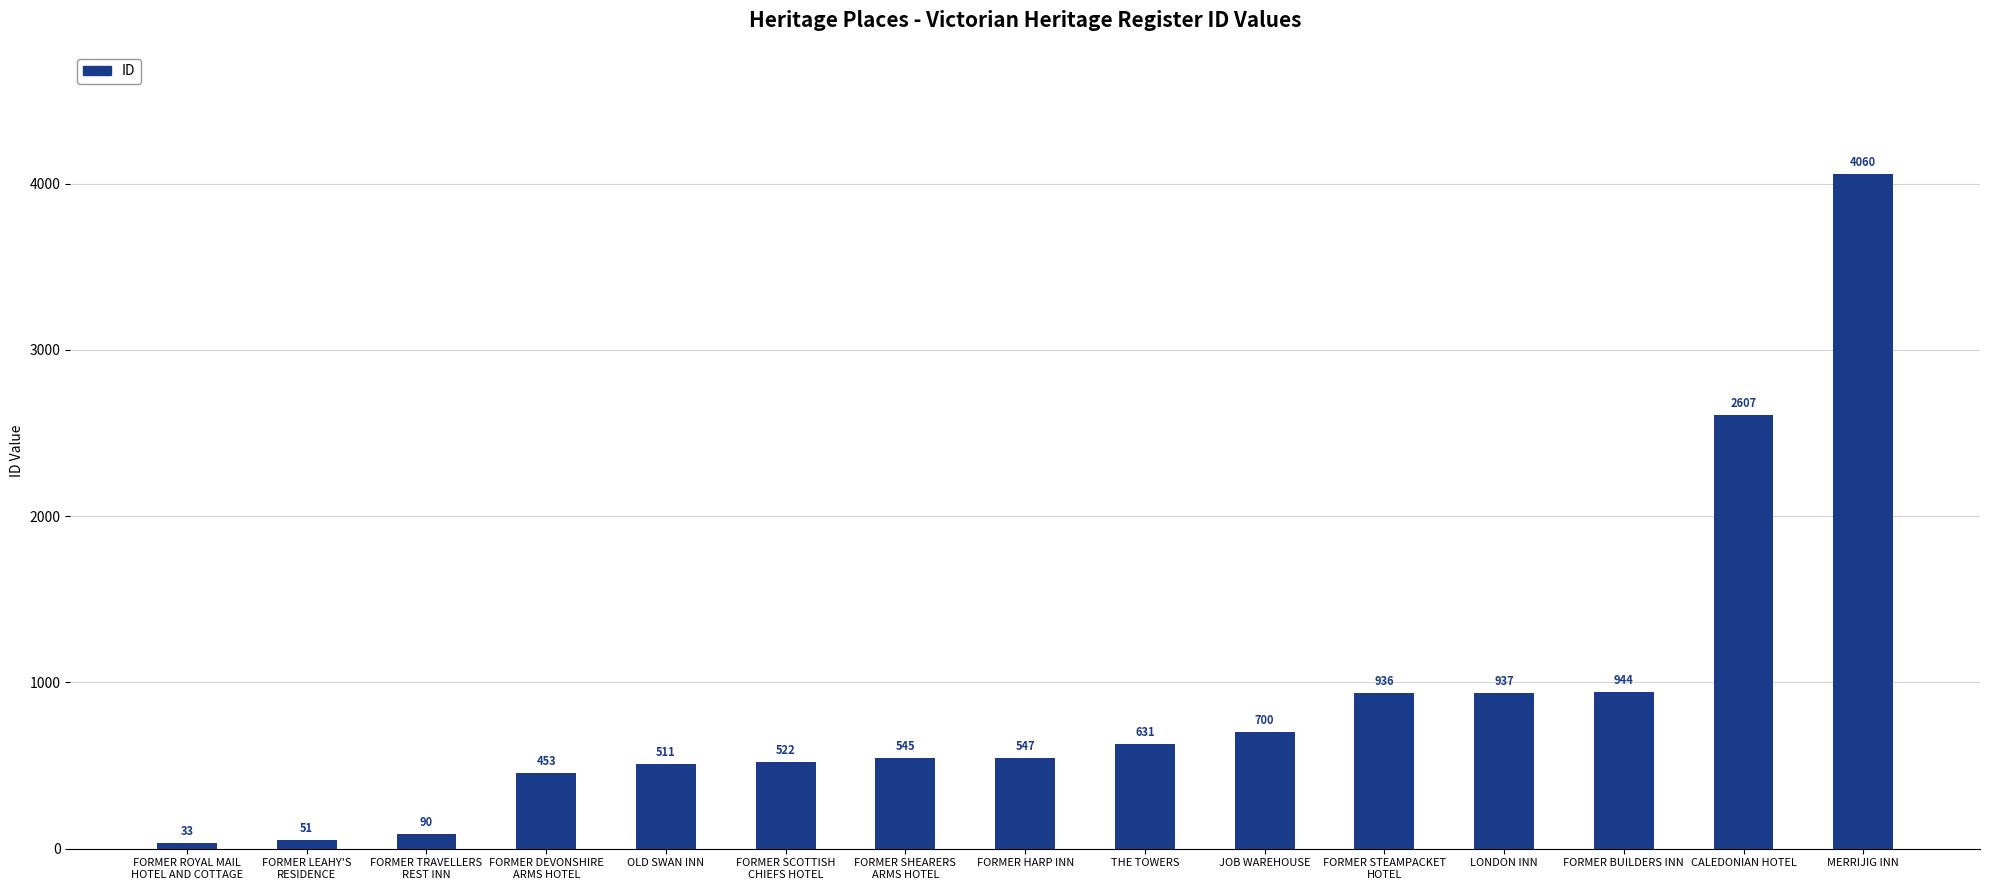

What is the difference between the values at FORMER STEAMPACKET
HOTEL and FORMER HARP INN?

389